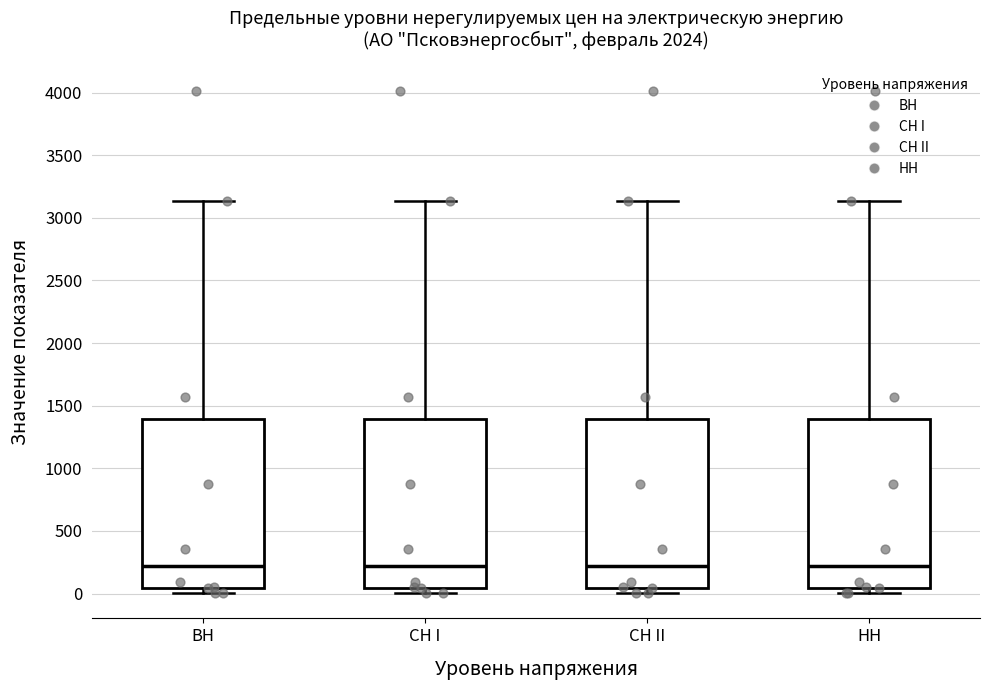

Reading left to right, transcribe this box plot: for each box, give where its median line is, the range the box spans, and where its two whiskers end, as read against the y-axis. The values are not printed on the chart, so give them approximately, as read against the axis.

BH: median 200, box 50 to 1400, whiskers 0 to 3150
CH I: median 200, box 50 to 1400, whiskers 0 to 3150
CH II: median 200, box 50 to 1400, whiskers 0 to 3150
HH: median 200, box 50 to 1400, whiskers 0 to 3150